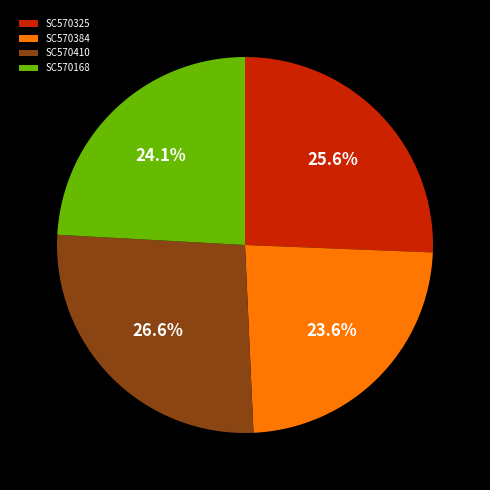

Is it true that SC570384 is 35% of the pie?

False